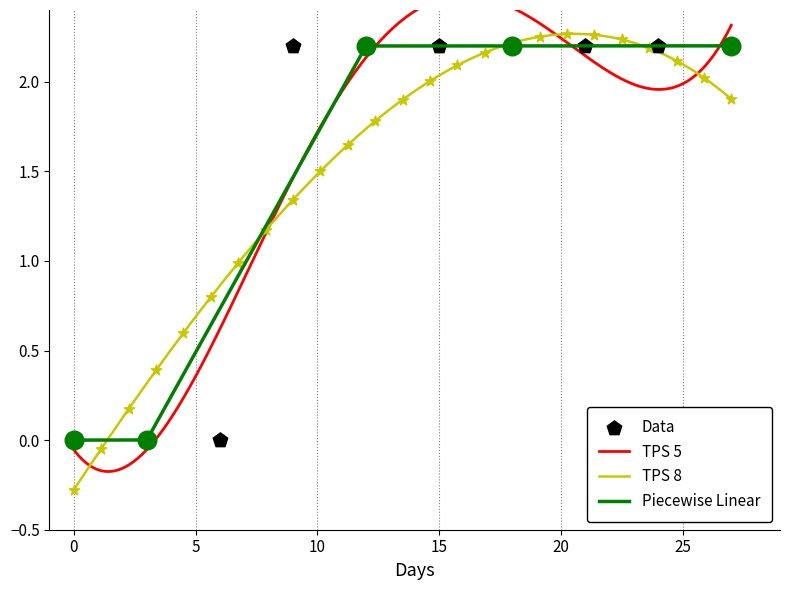

Between 3853 and 3853, which is larger?

3853